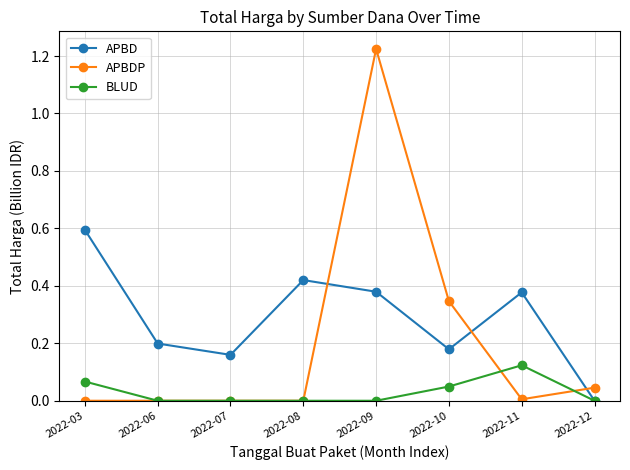

At which label does APBDP reach its peak?

2022-09